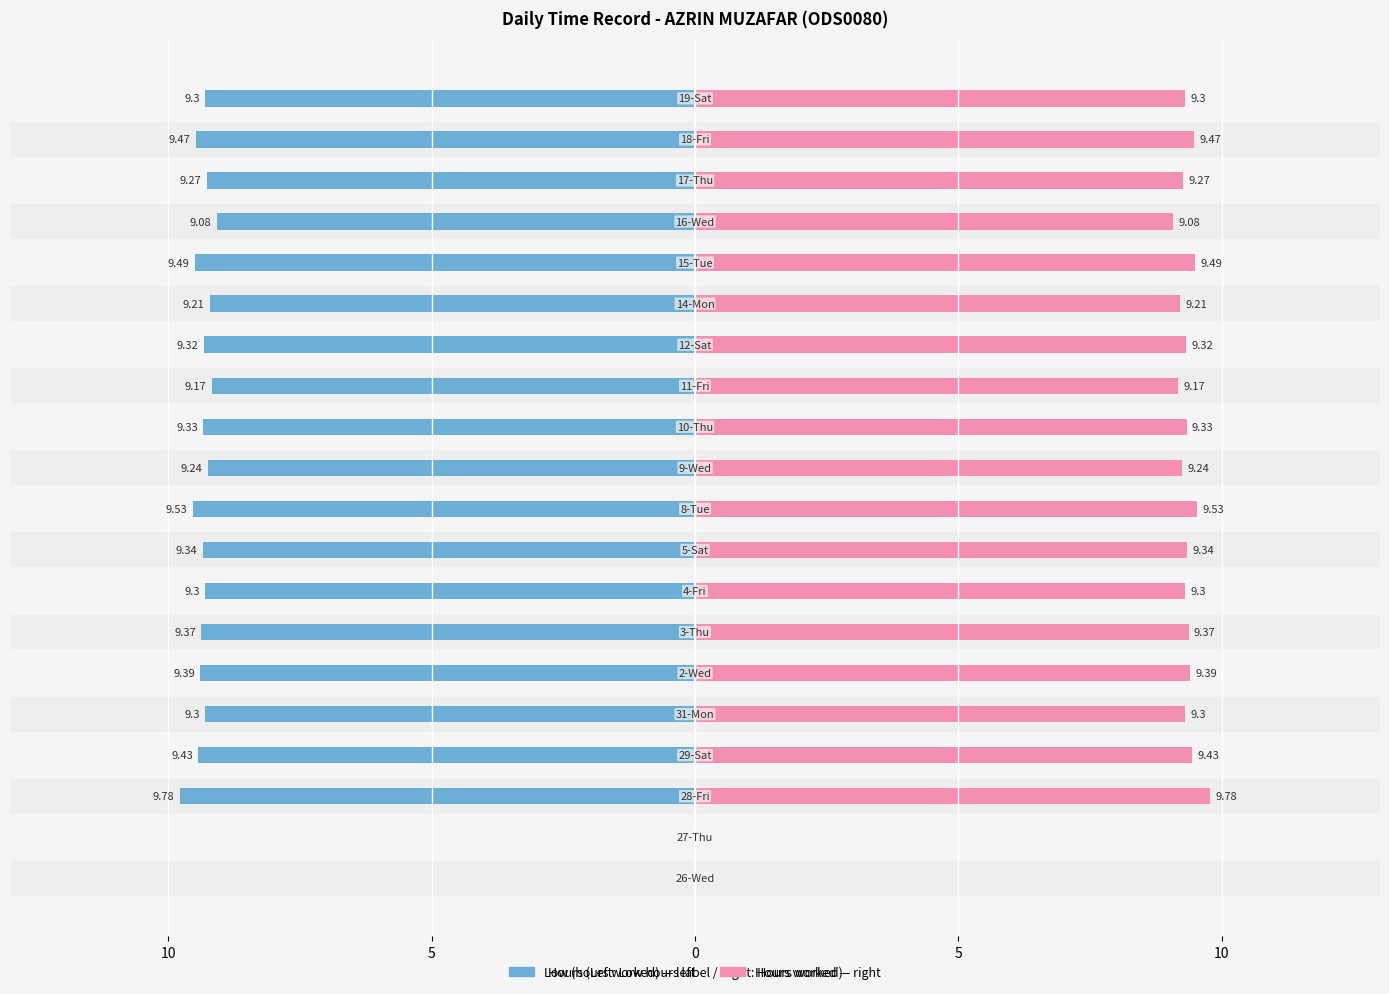

List the series in order of their peak value, highest first.

Hours Worked (right), Low (hours worked)